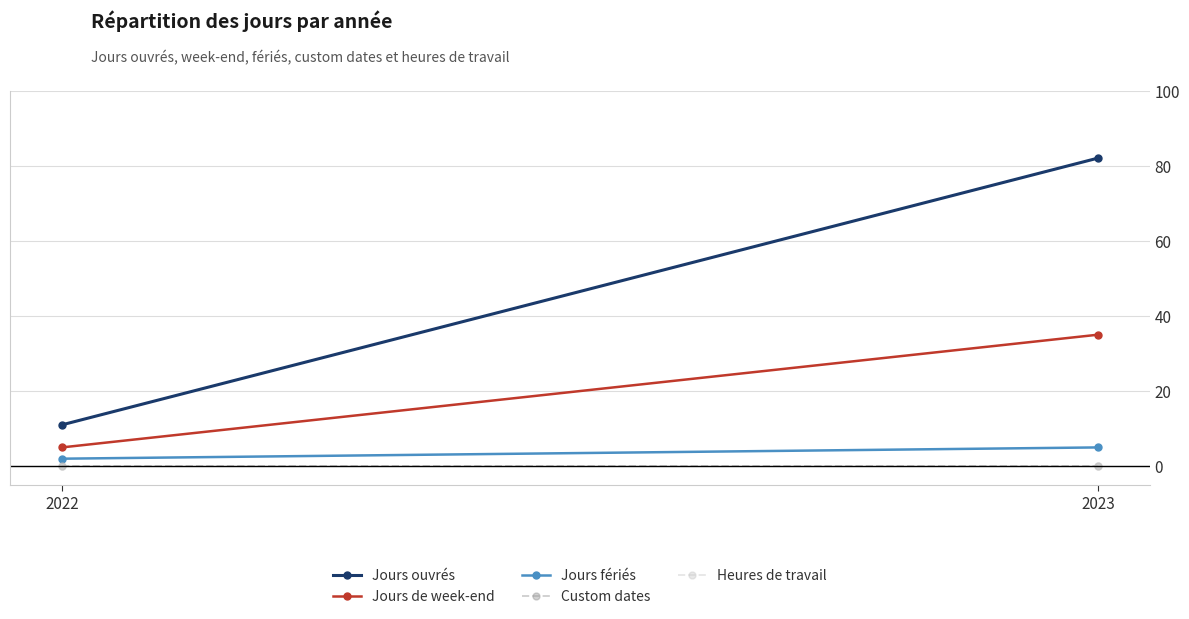

The value of Jours ouvrés at 2022 is 7. True or false?

False